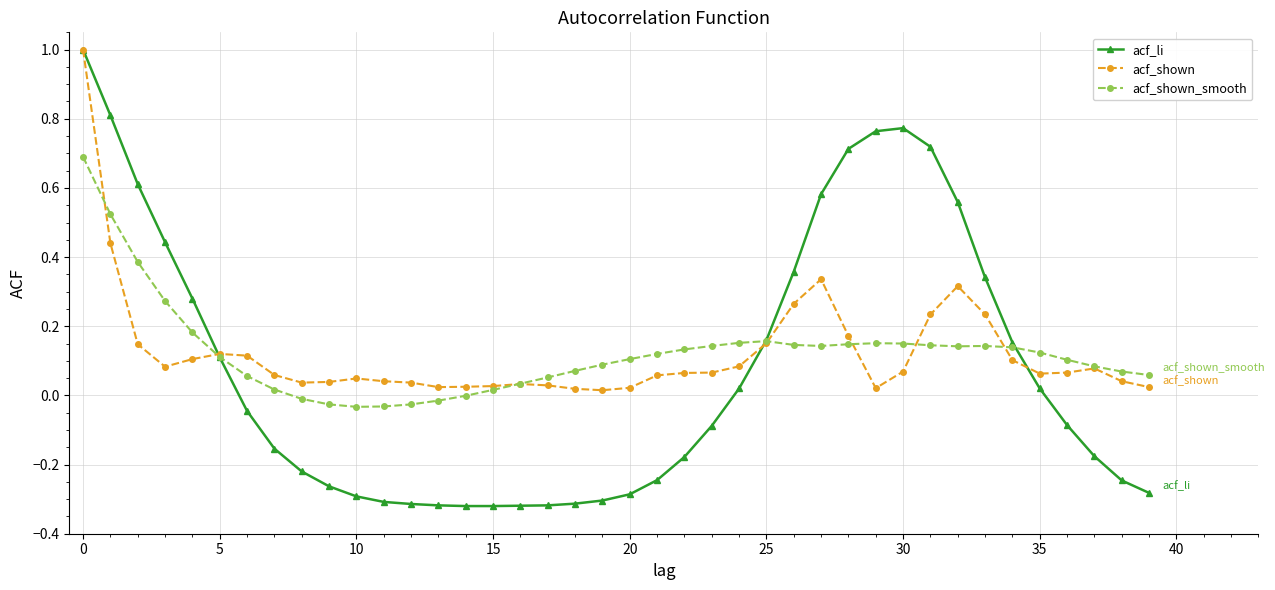

How many positive values does the acf_li series have?

18